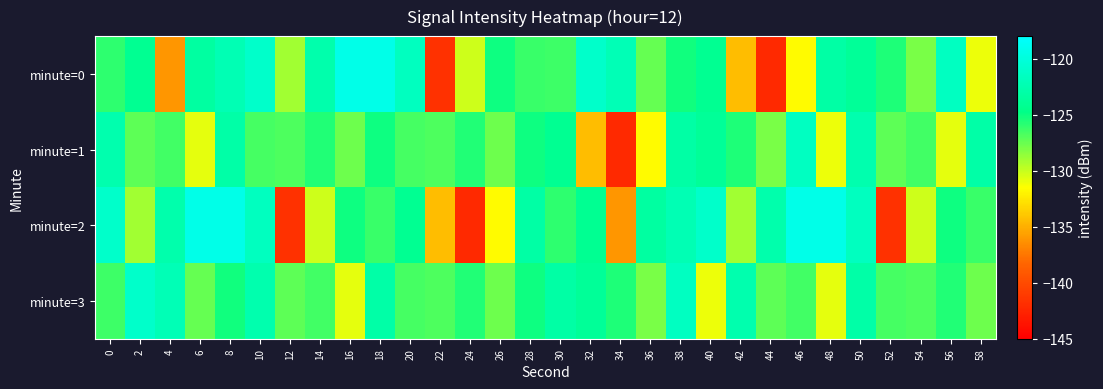

Rank the series by their maximum value, from highest to lowest.

minute=0, minute=2, minute=3, minute=1